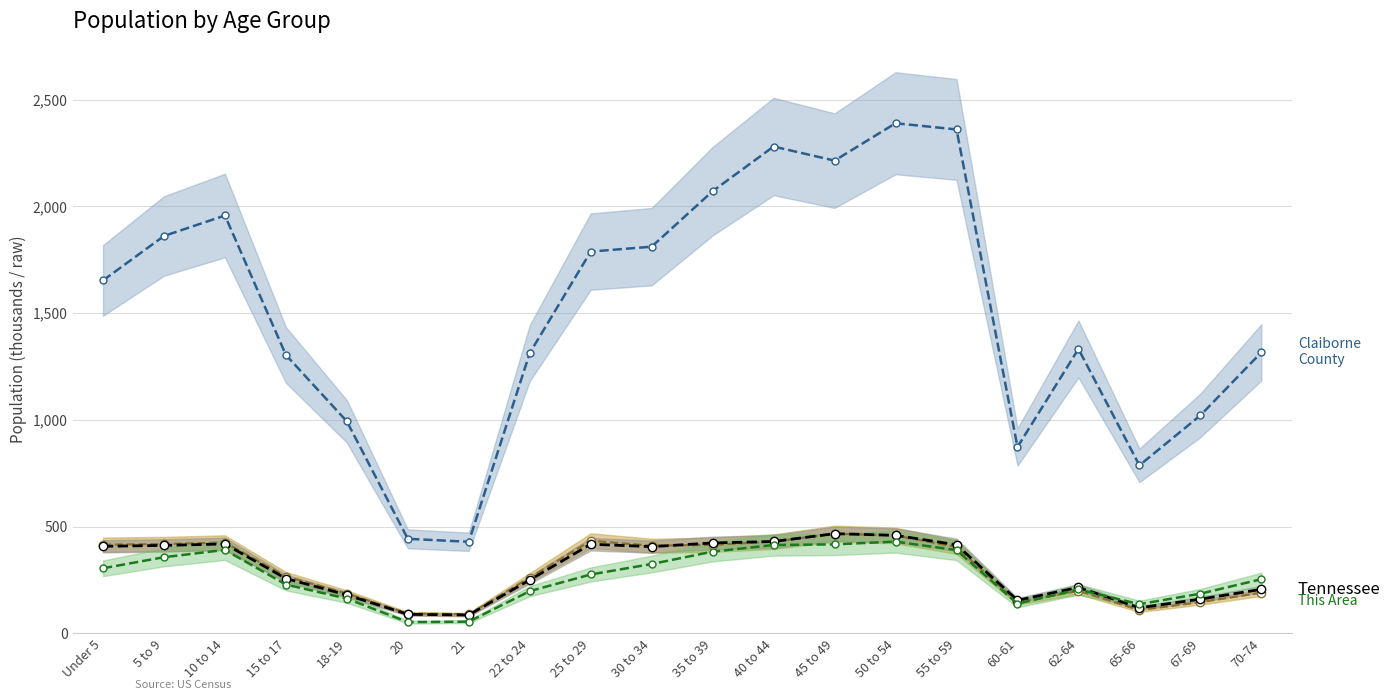

Which category has the highest value in the Claiborne County (line) series?

50 to 54